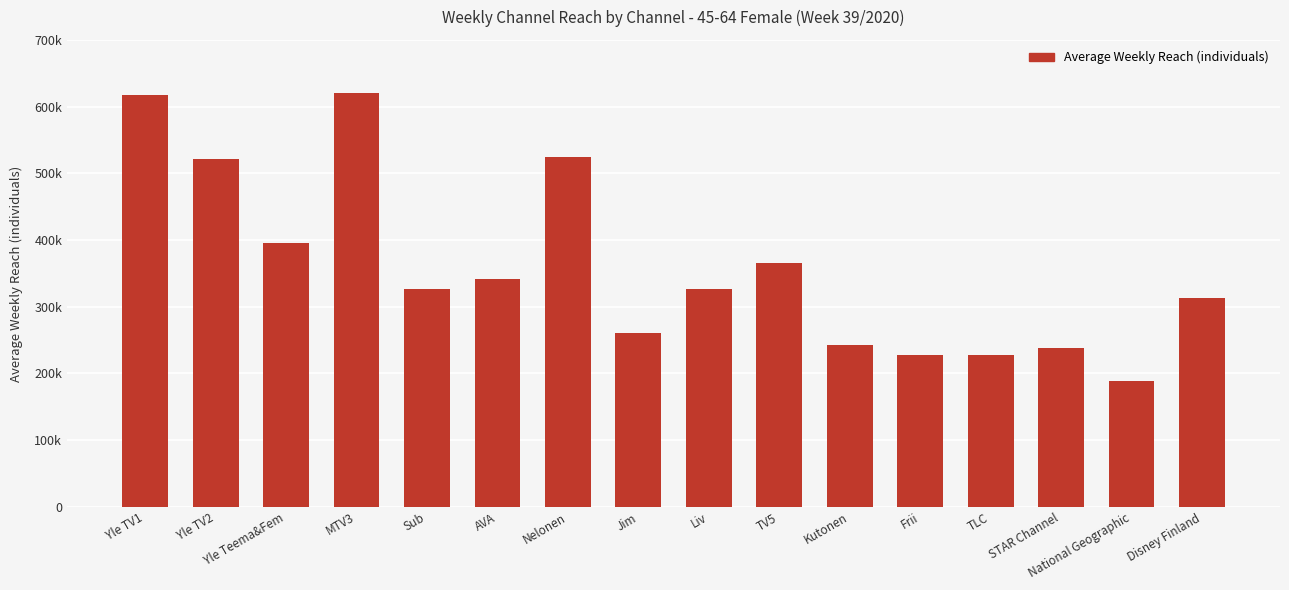

What is the sum of the values at Sub and Disney Finland?

639000